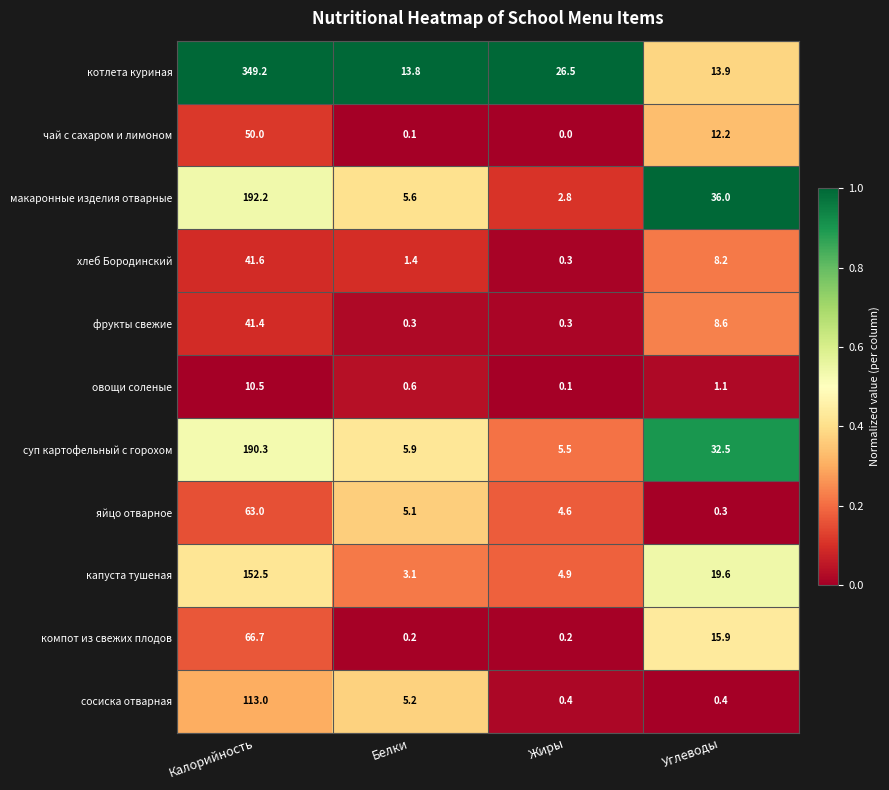

True or false: хлеб Бородинский has a value of 41.6 at Калорийность.

True